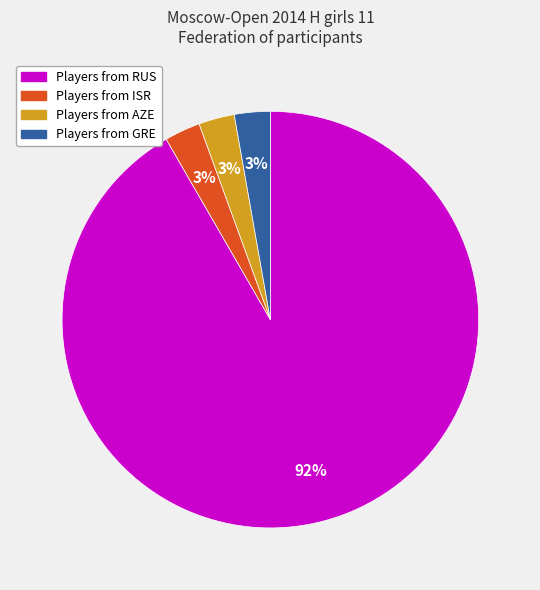

Does any single category account for the majority?

Yes